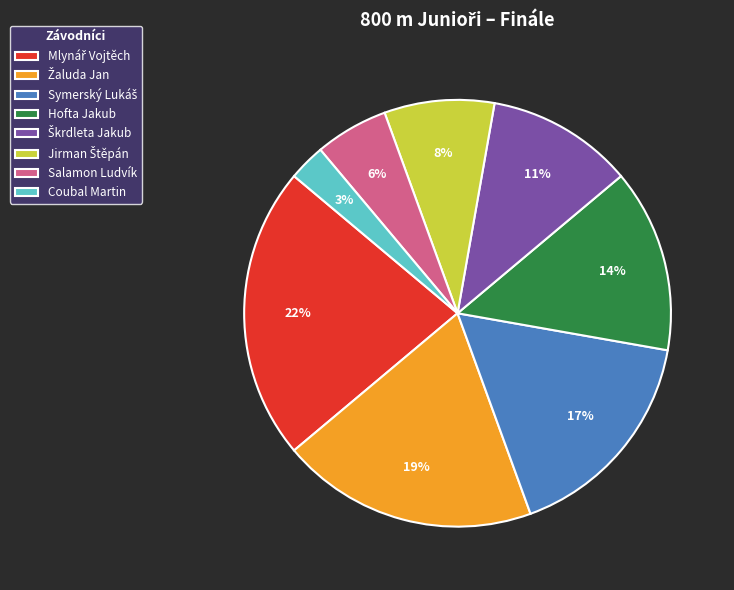

Count the number of slices in the pie.

8